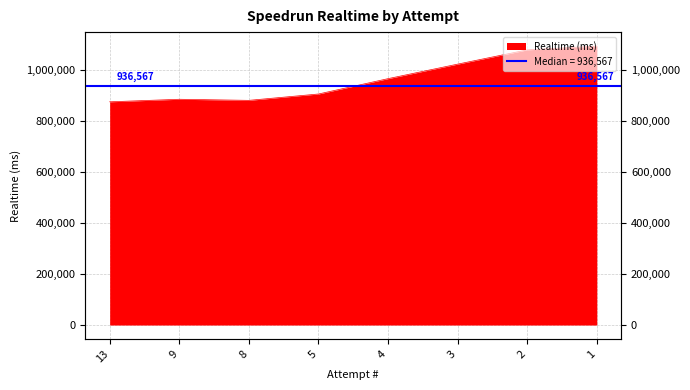

At which category does the chart reach its peak across all series?

1